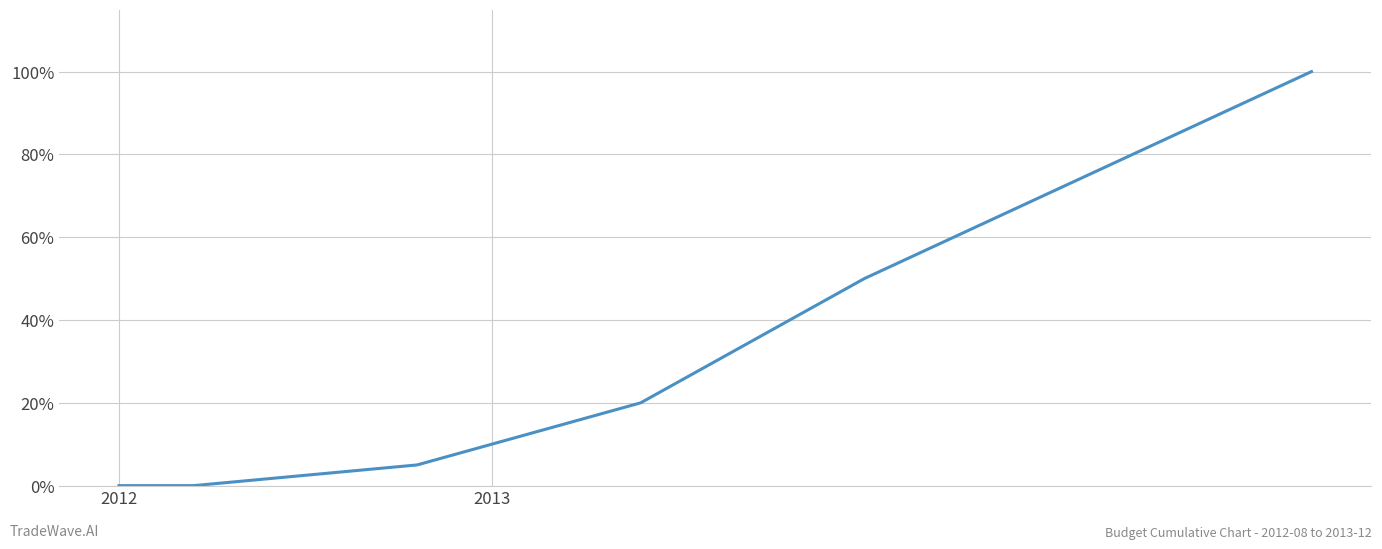

What is the difference between the maximum and minimum values?

100.0